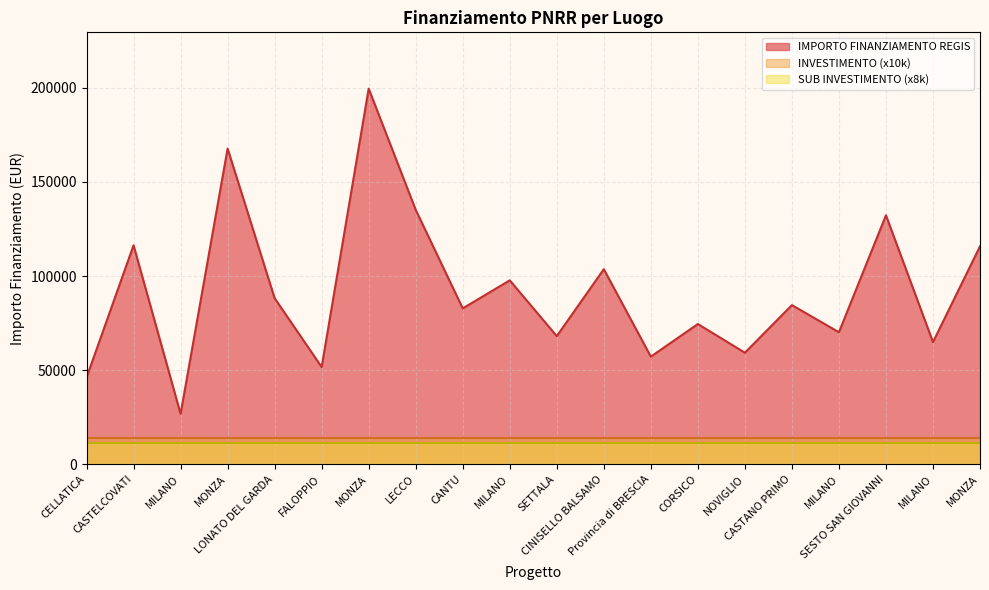

Between FALOPPIO and SETTALA, which is larger?

SETTALA